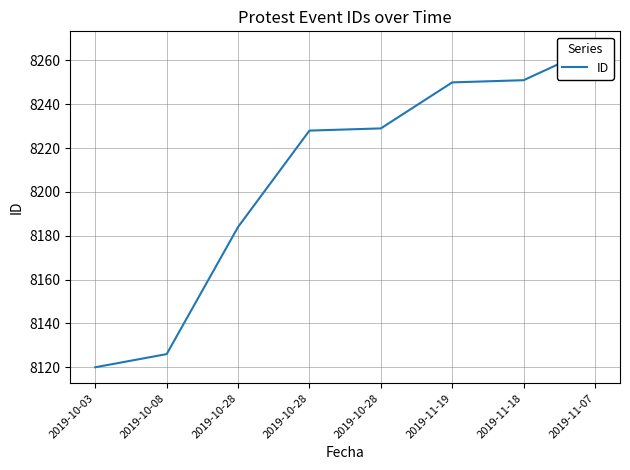

Is this an area chart (filled region under the line)?

No